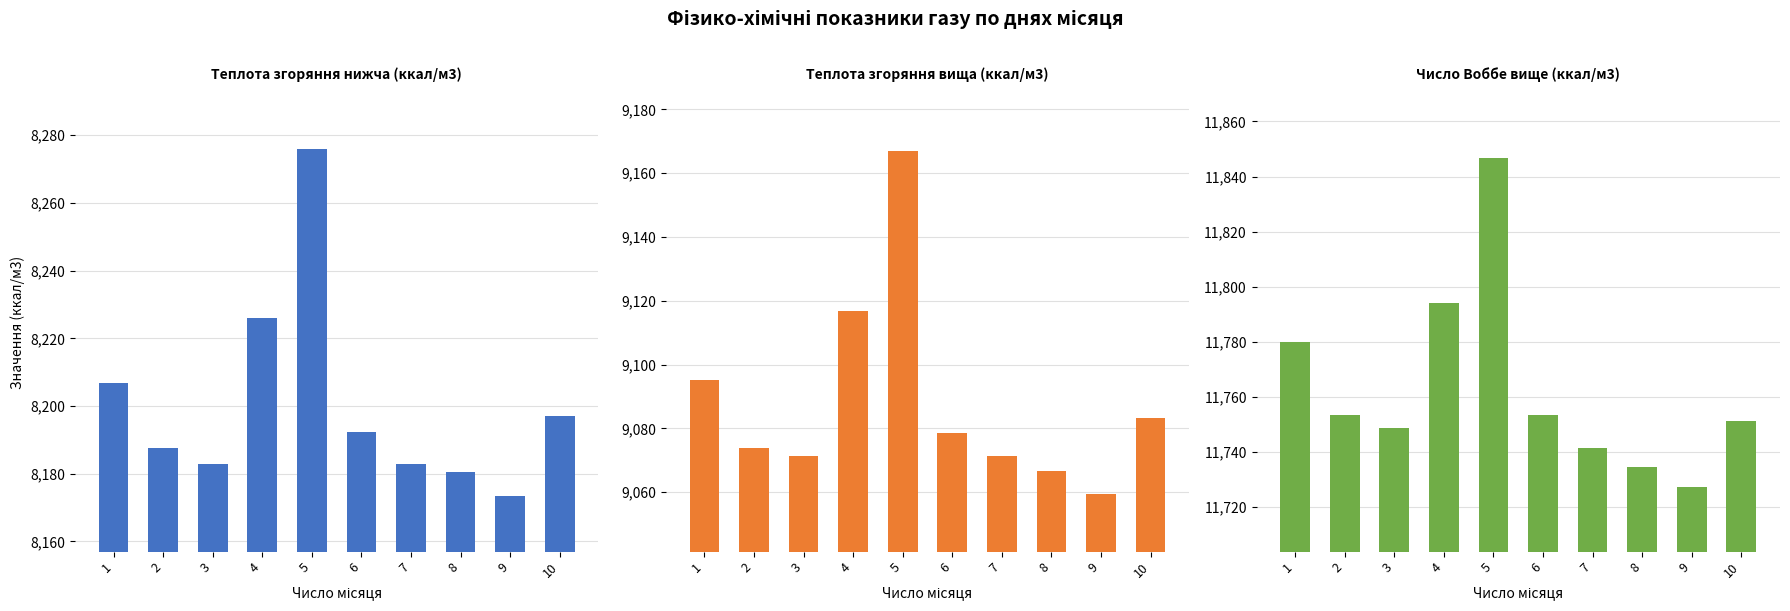

Reading left to right, what are all the values shown in this chart?

Теплота згоряння нижча (ккал/м3): 1=8206.7	2=8187.6	3=8182.9	4=8225.9	5=8276.0	6=8192.4	7=8182.9	8=8180.5	9=8173.3	10=8197.2
Теплота згоряння вища (ккал/м3): 1=9095.3	2=9073.8	3=9071.4	4=9116.7	5=9166.9	6=9078.5	7=9071.4	8=9066.6	9=9059.4	10=9083.3
Число Воббе вище (ккал/м3): 1=11779.9	2=11753.6	3=11748.8	4=11794.2	5=11846.8	6=11753.6	7=11741.7	8=11734.5	9=11727.3	10=11751.2